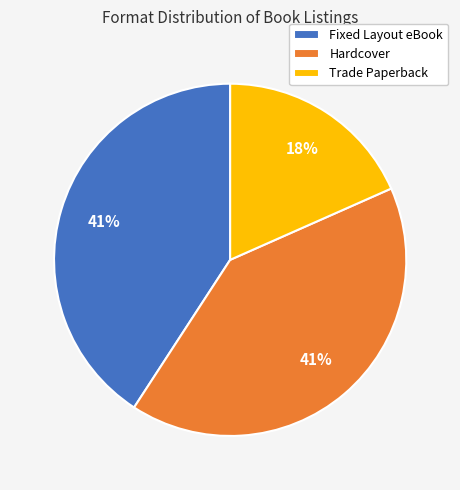

Between Fixed Layout eBook and Trade Paperback, which is larger?

Fixed Layout eBook